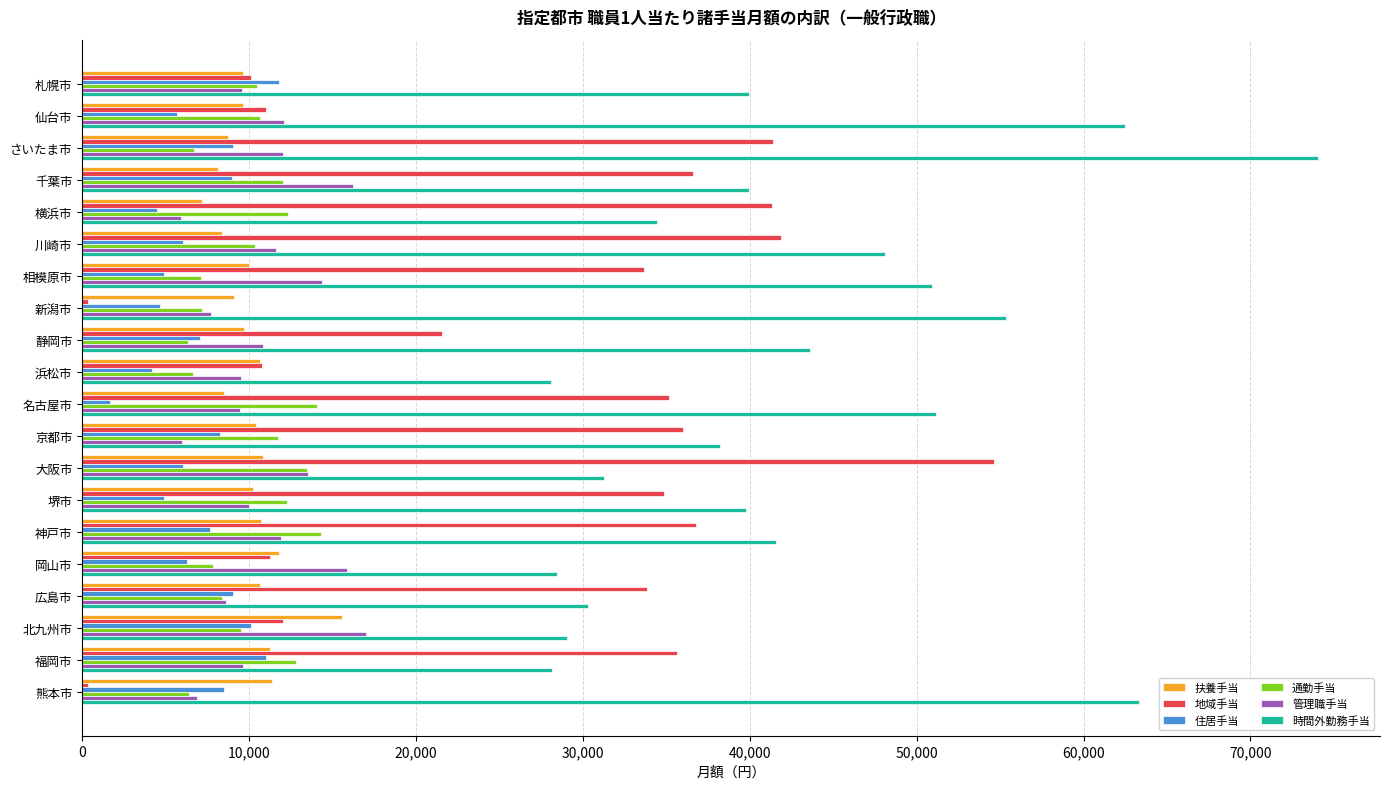

The 住居手当 series shows 2704 at 広島市. True or false?

False